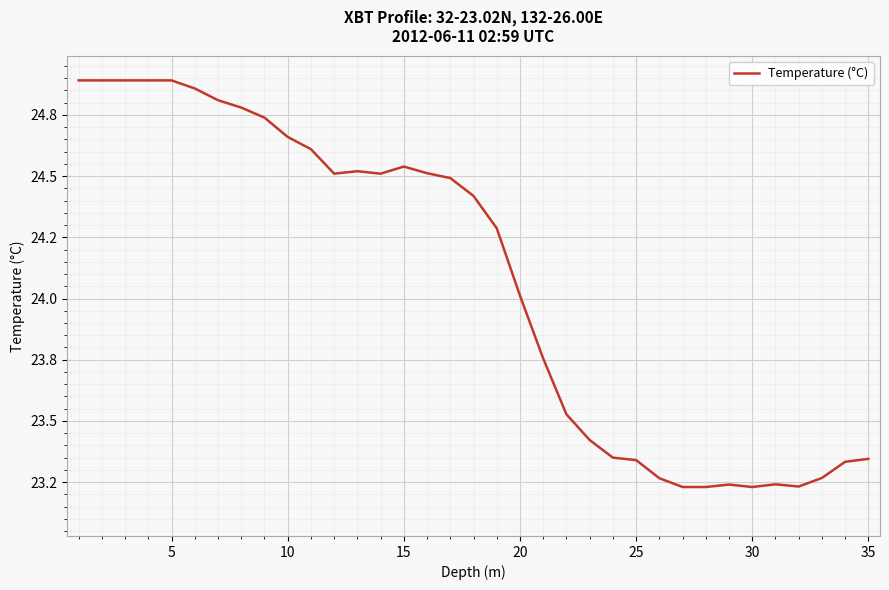

How many data points does each series have?

35